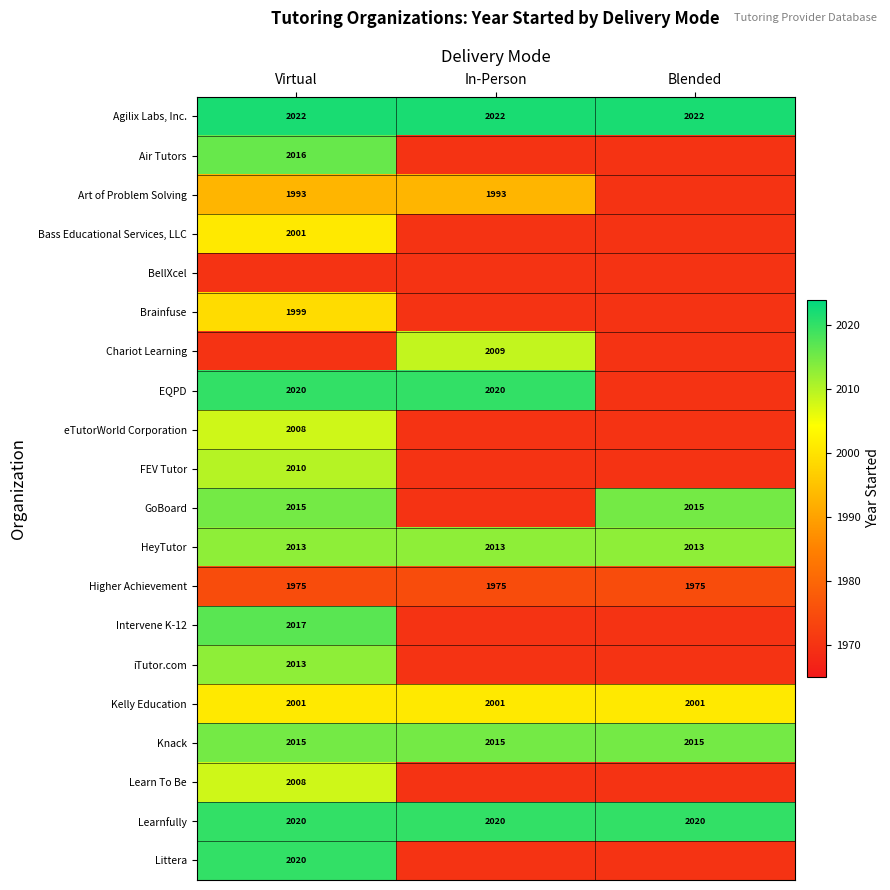

What is the sum of the Higher Achievement values at Blended and Virtual?

3950